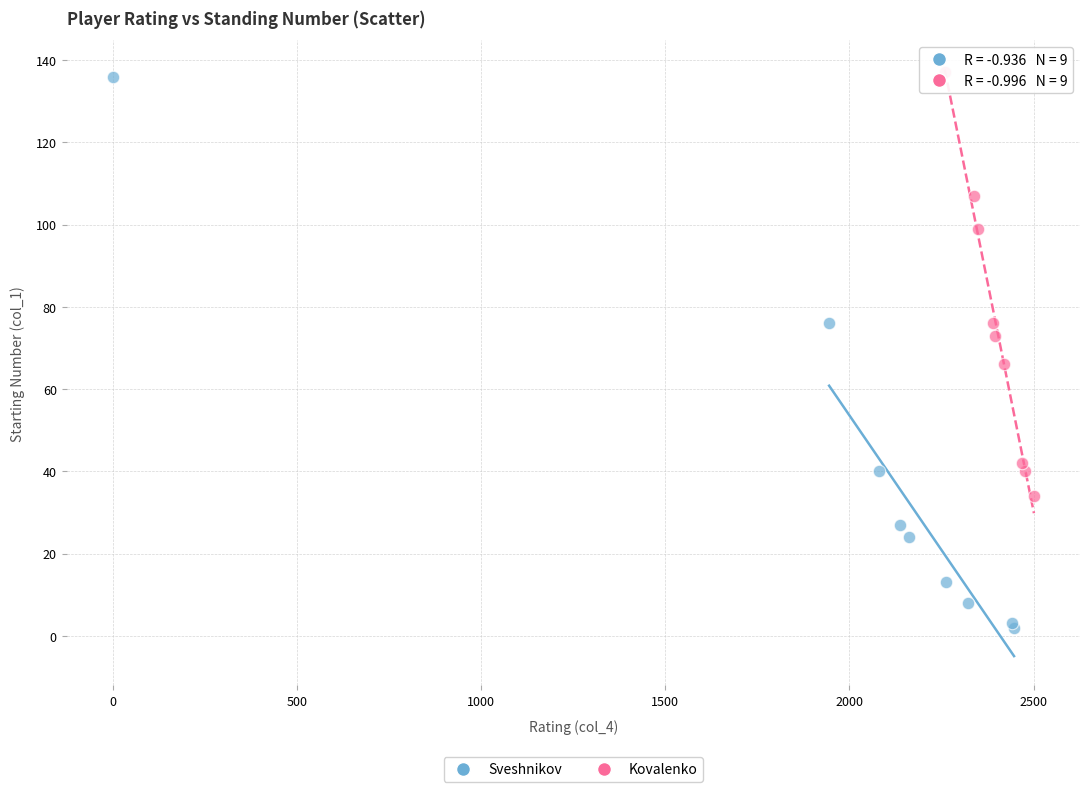

Which series has the largest Y range (max minus min)?

Sveshnikov